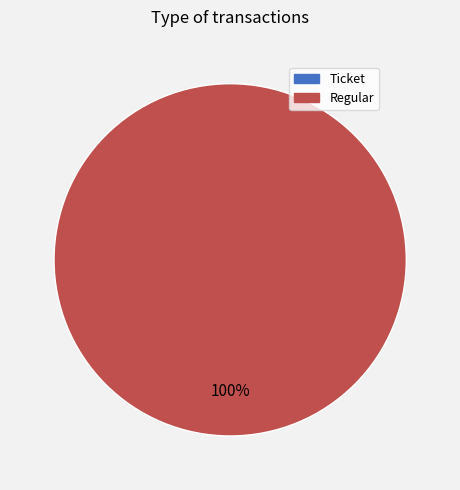

Which slice represents more than half of the pie?

Regular